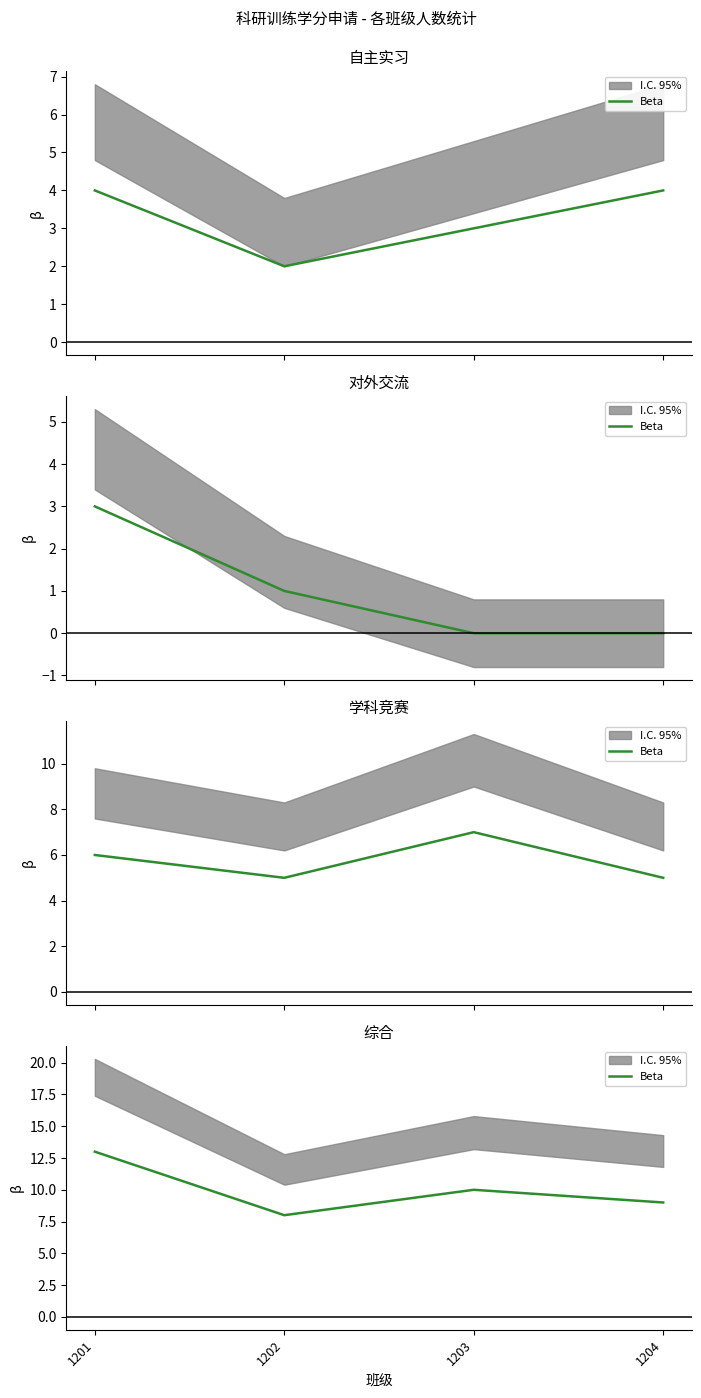

What is the difference between the maximum and minimum values?

5